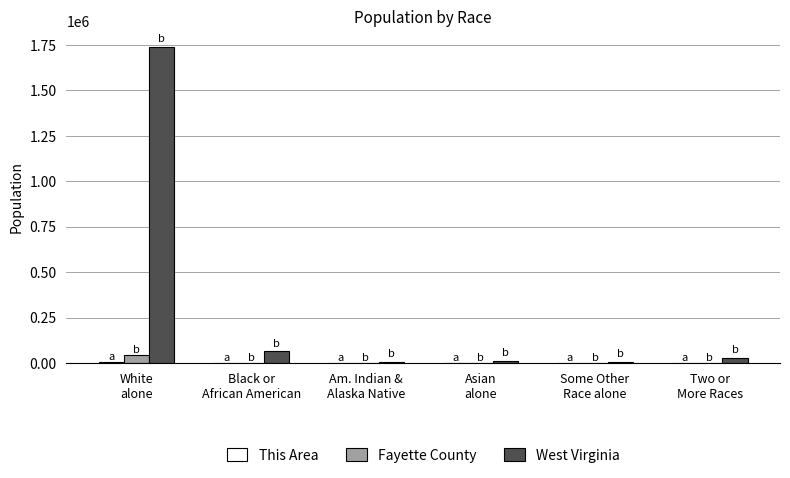

What is the maximum value shown in the chart?

1739988